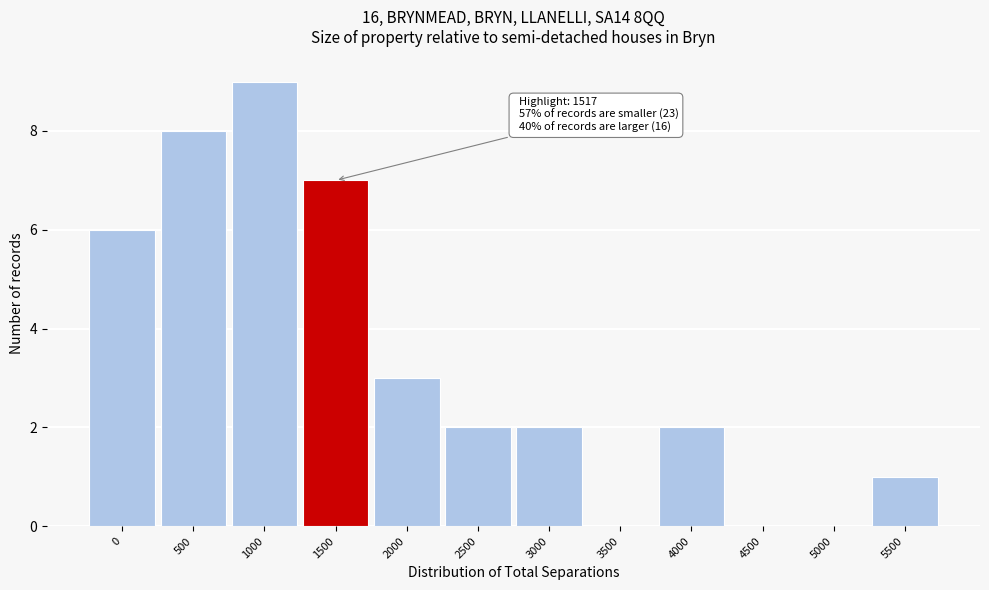

Reading left to right, what are all the values shown in this chart?

0=6	500=8	1000=9	1500=7	2000=3	2500=2	3000=2	3500=0	4000=2	4500=0	5000=0	5500=1